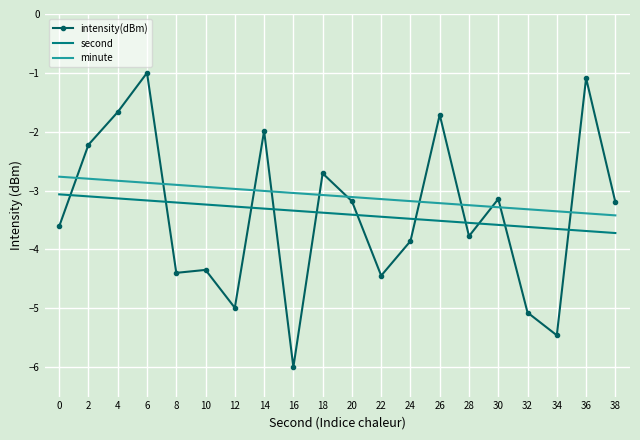

Is it true that intensity(dBm) equals -5.5 at 34?

True